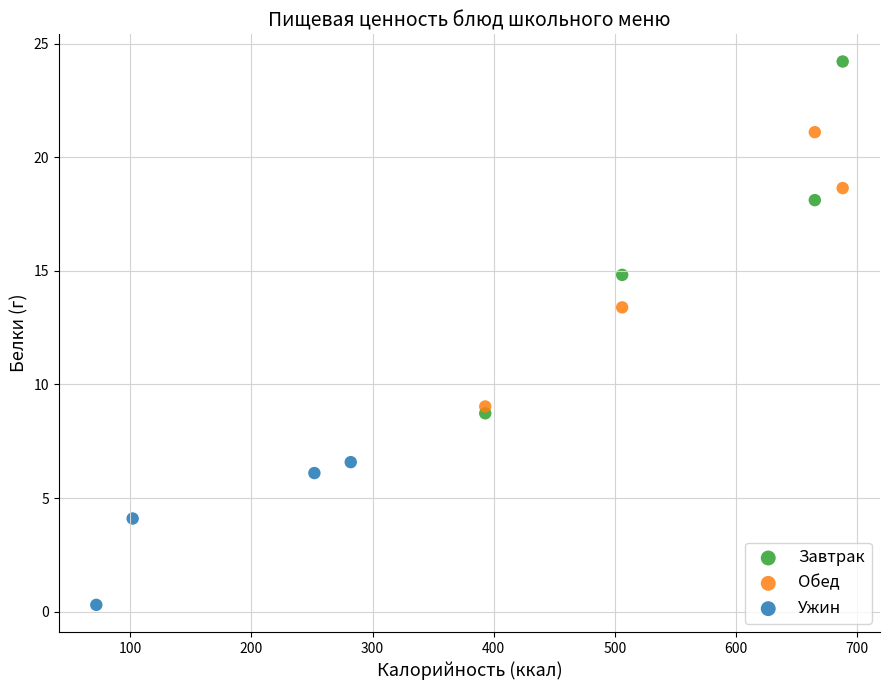

Which series reaches the maximum Y coordinate?

Завтрак